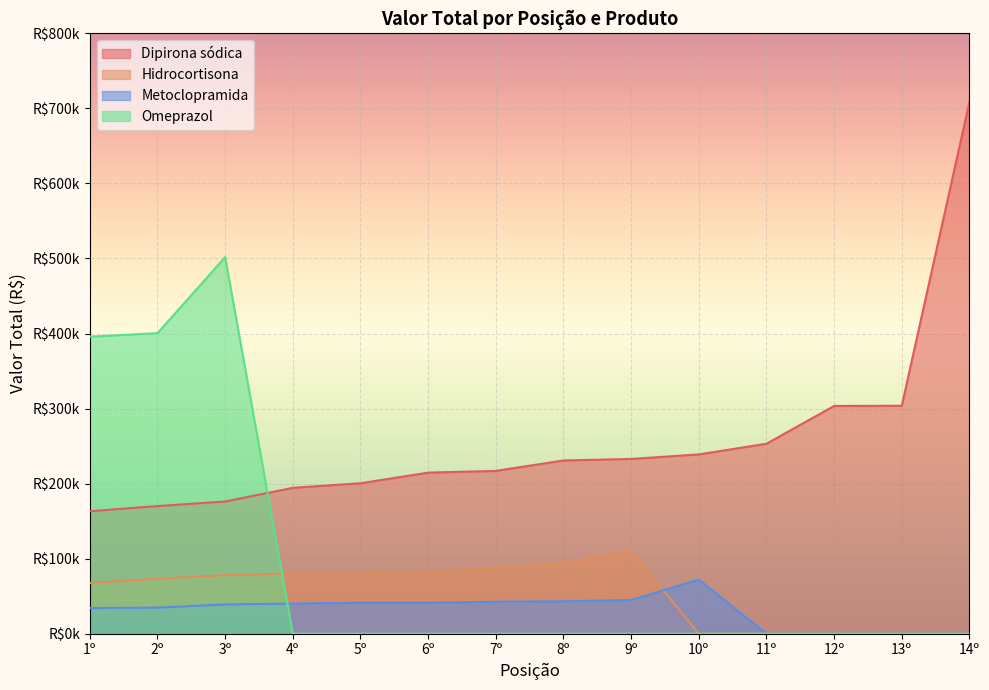

True or false: Dipirona sódica and Metoclopramida intersect in this chart.

False